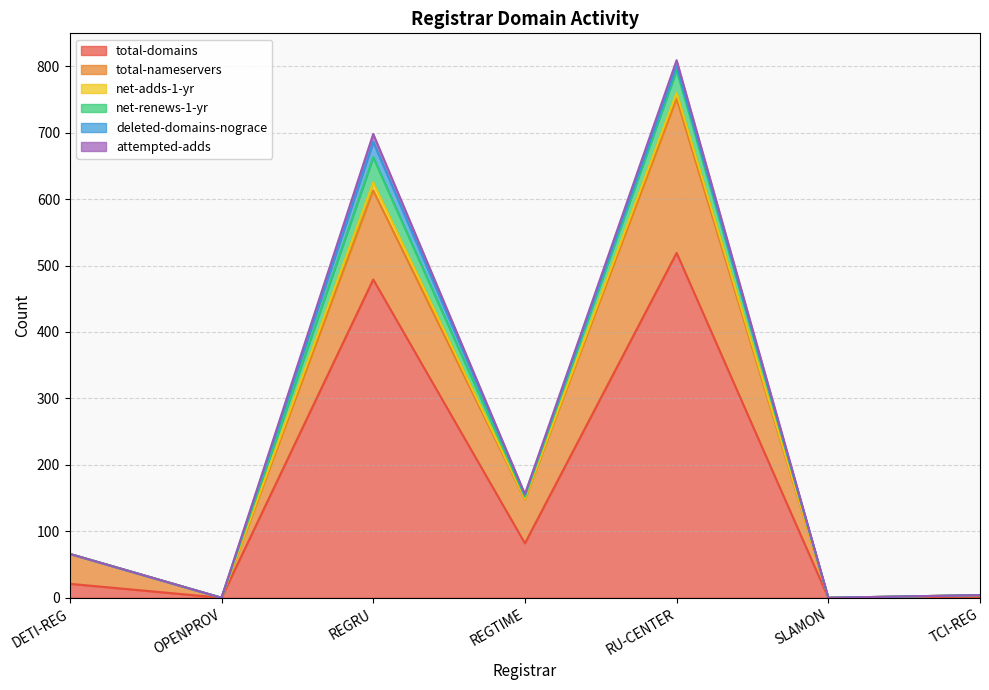

List the series in order of their peak value, highest first.

total-domains, total-nameservers, net-renews-1-yr, deleted-domains-nograce, net-adds-1-yr, attempted-adds